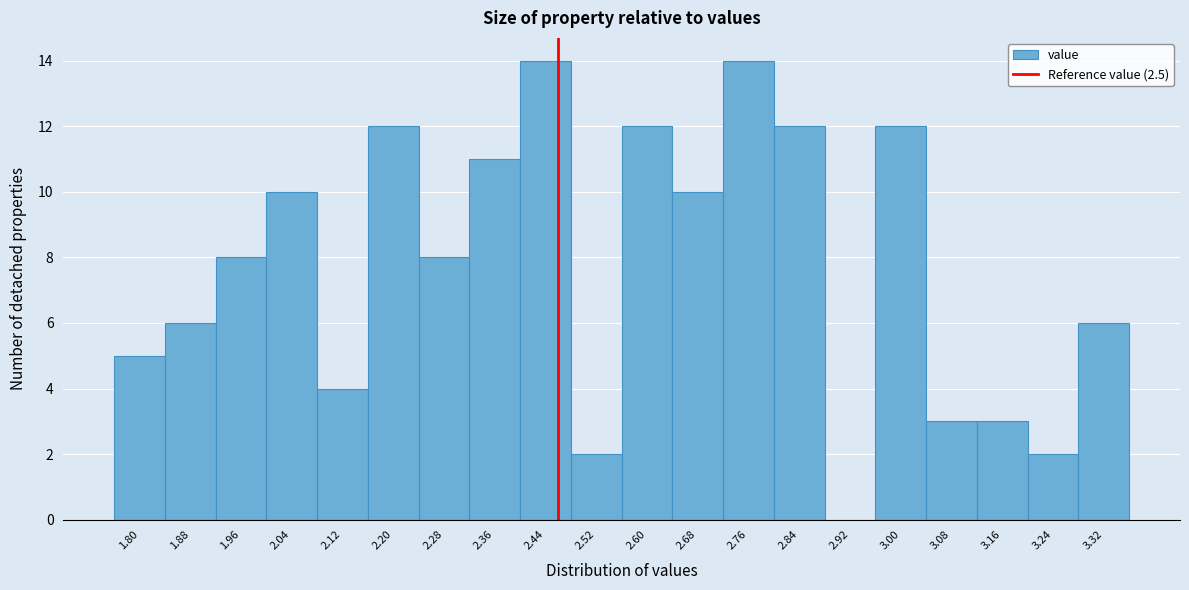

Reading left to right, extract all data points from this chart.

1.80=5	1.88=6	1.96=8	2.04=10	2.12=4	2.20=12	2.28=8	2.36=11	2.44=14	2.52=2	2.60=12	2.68=10	2.76=14	2.84=12	2.92=0	3.00=12	3.08=3	3.16=3	3.24=2	3.32=6